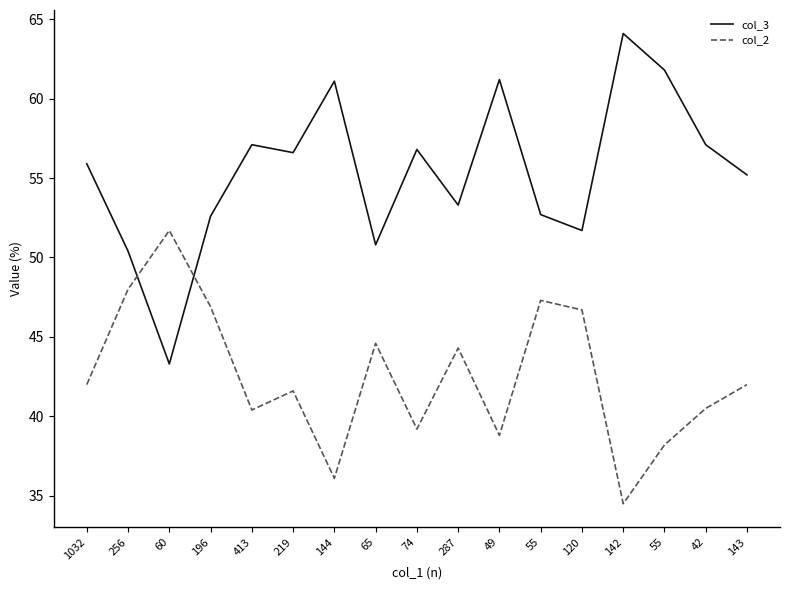

What is the sum of all col_3 values?

941.7